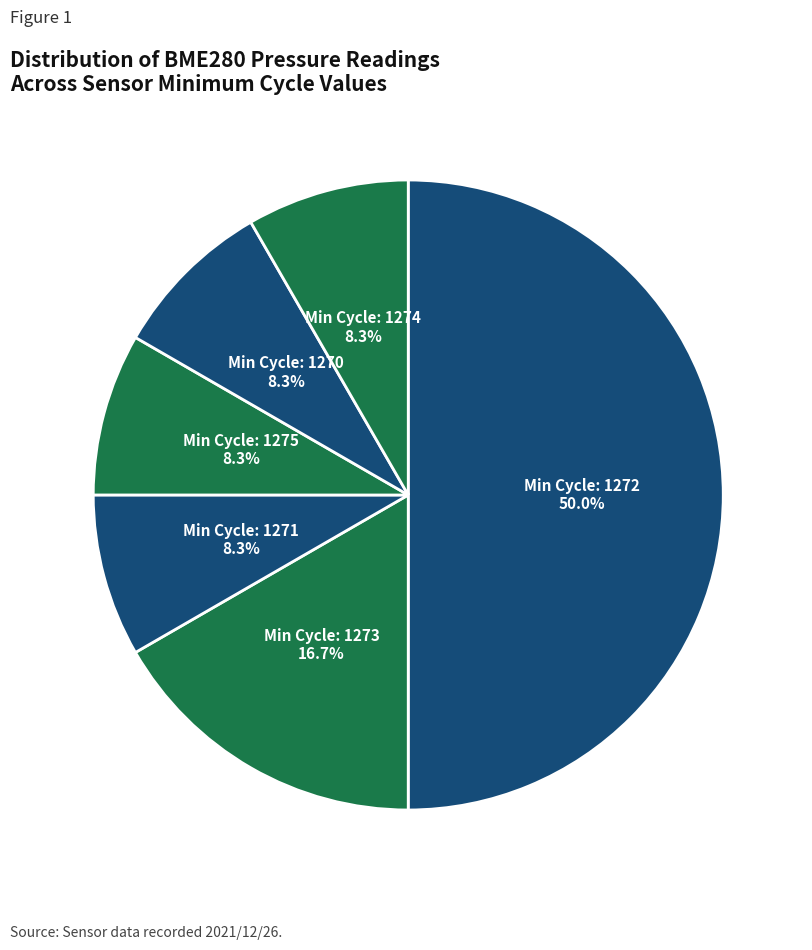

How many segments does this pie chart have?

6